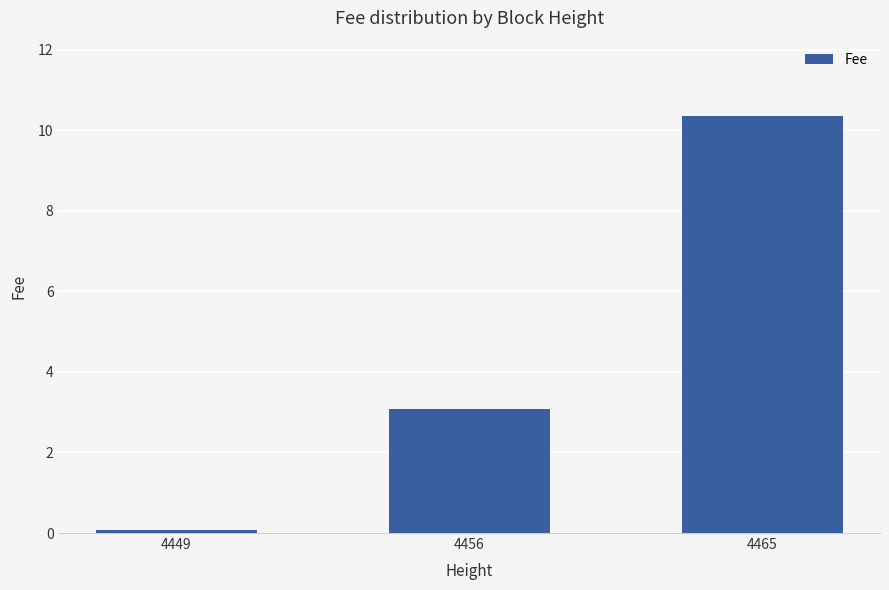

List the labels in order of value, smallest first.

4449, 4456, 4465